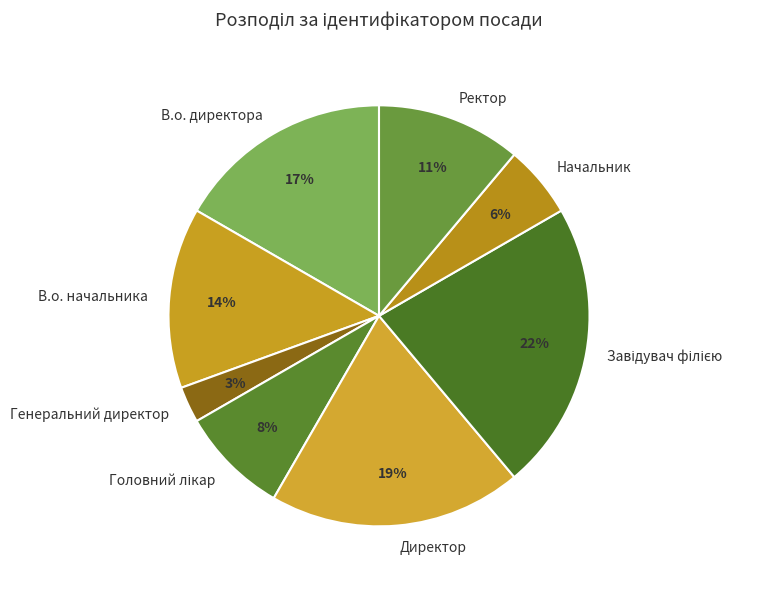

Do Генеральний директор and В.о. начальника together represent more than half of the pie?

No